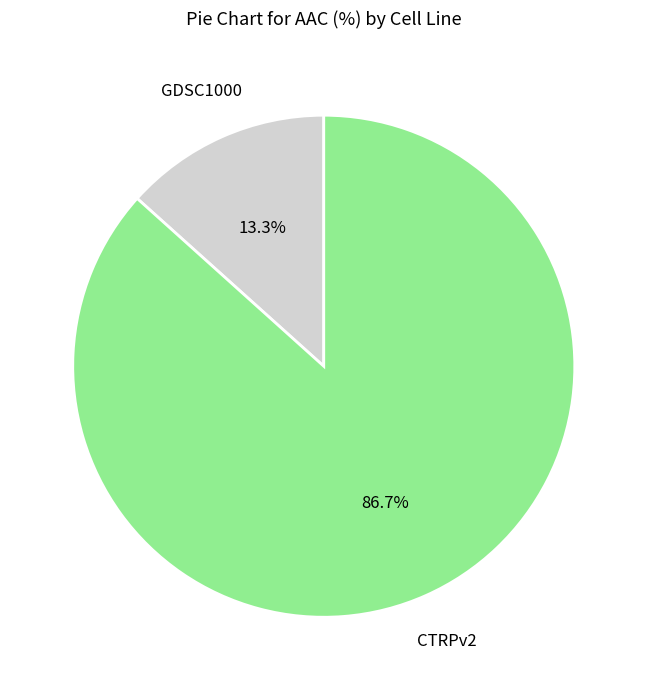

Is there a majority slice in this chart?

Yes